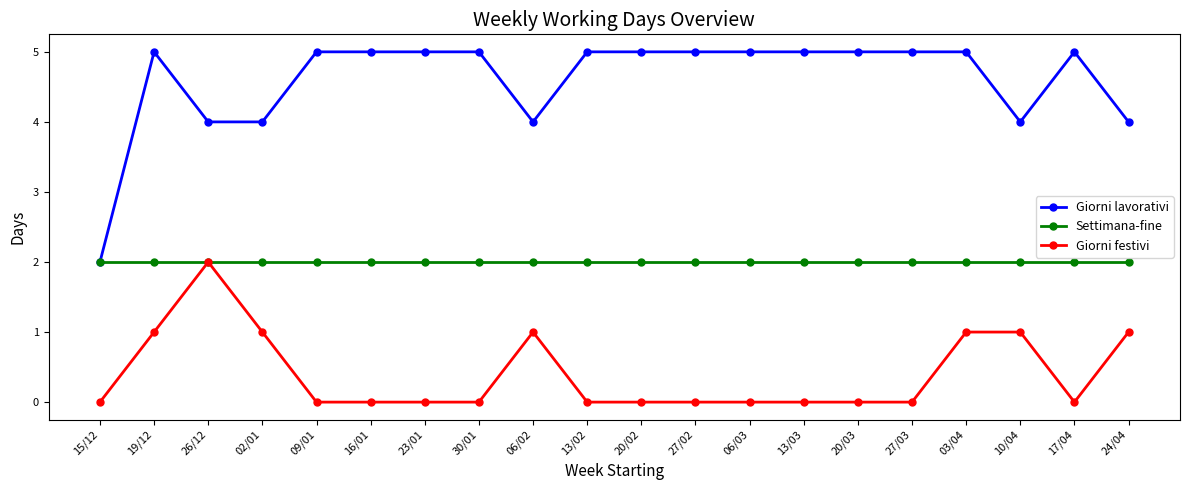

What is the difference between the highest and lowest values at 24/04?

3